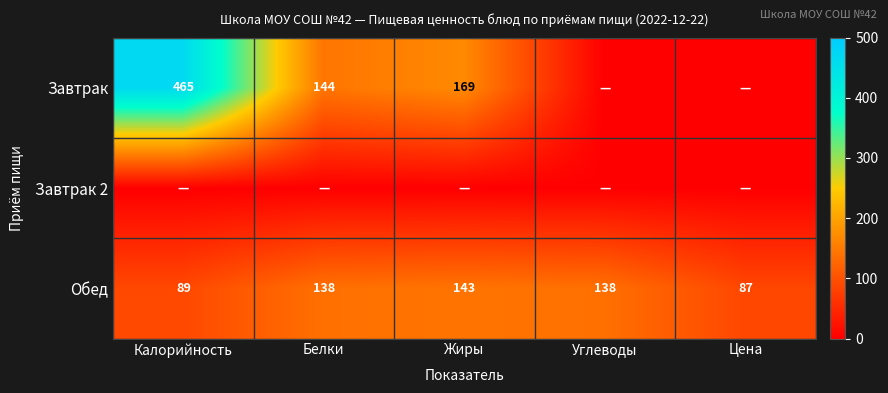

The value of Обед at Калорийность is 89. True or false?

True